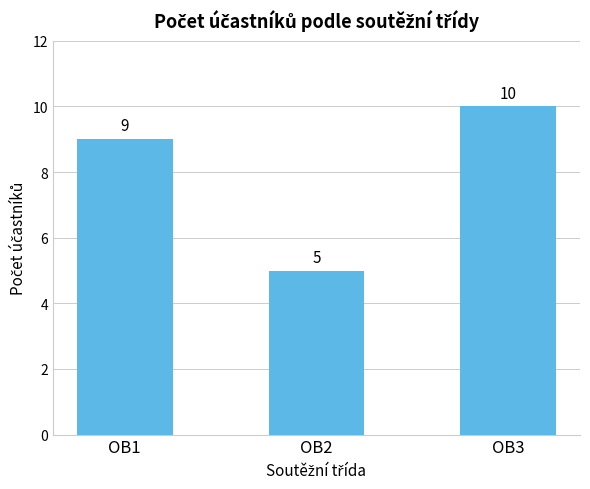

What is the ratio of the value at OB1 to the value at OB2?

1.8